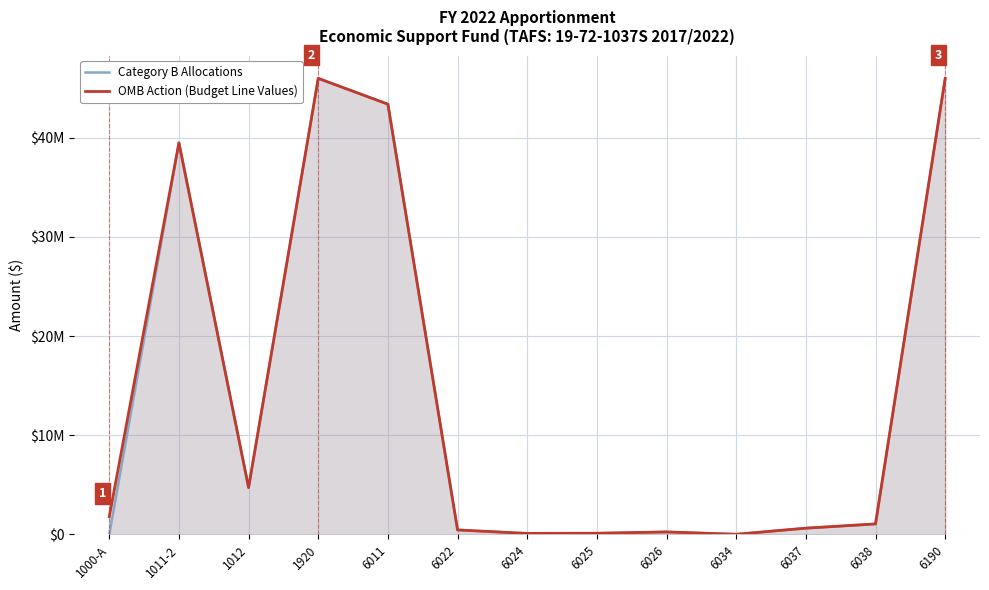

True or false: OMB Action (Budget Line Values) and Category B Allocations cross at least once.

False